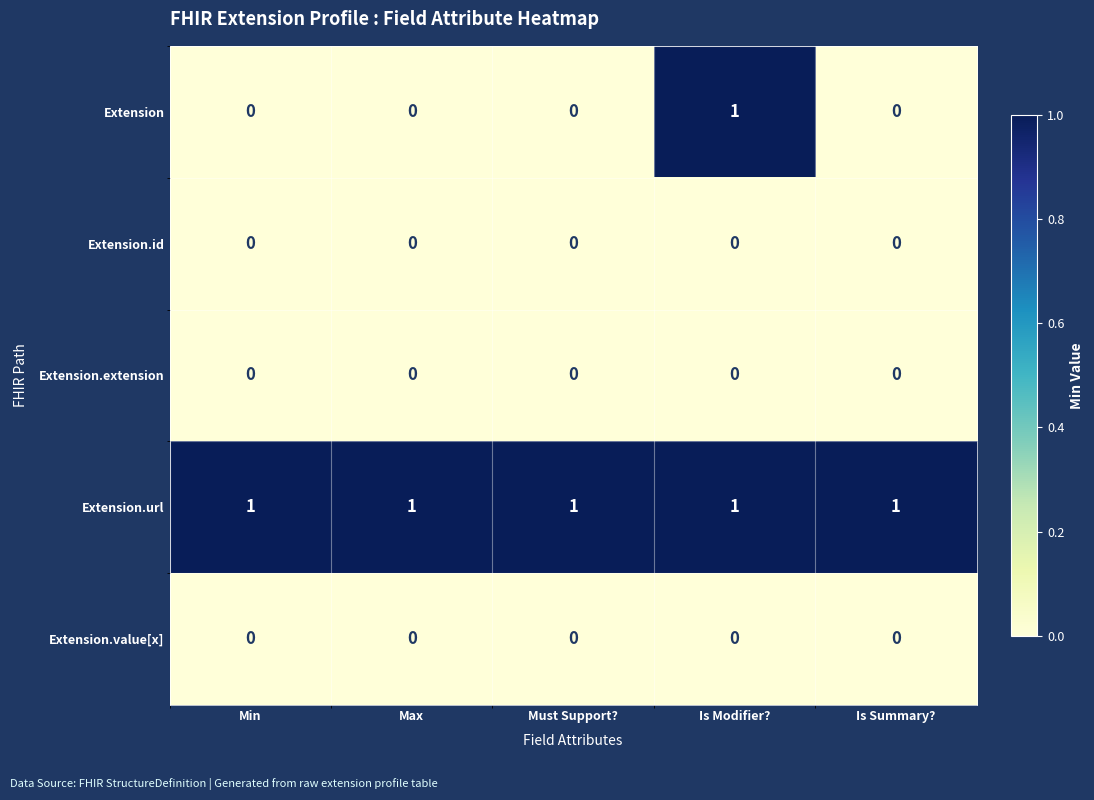

What is the sum of all Extension.url values?

5